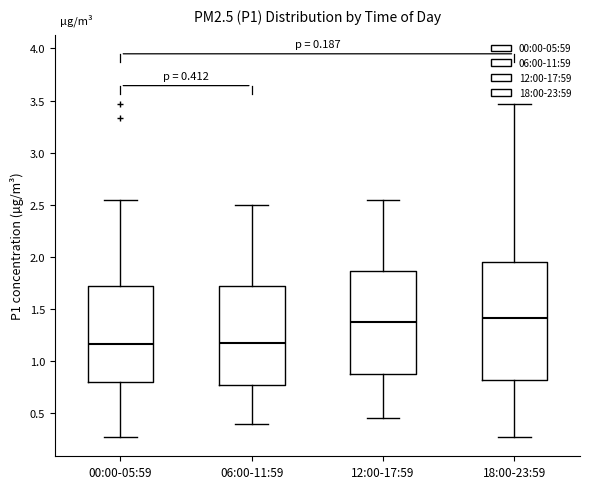

Comparing the boxes themselves (not the whiskers), which one is the tallest?

18:00-23:59